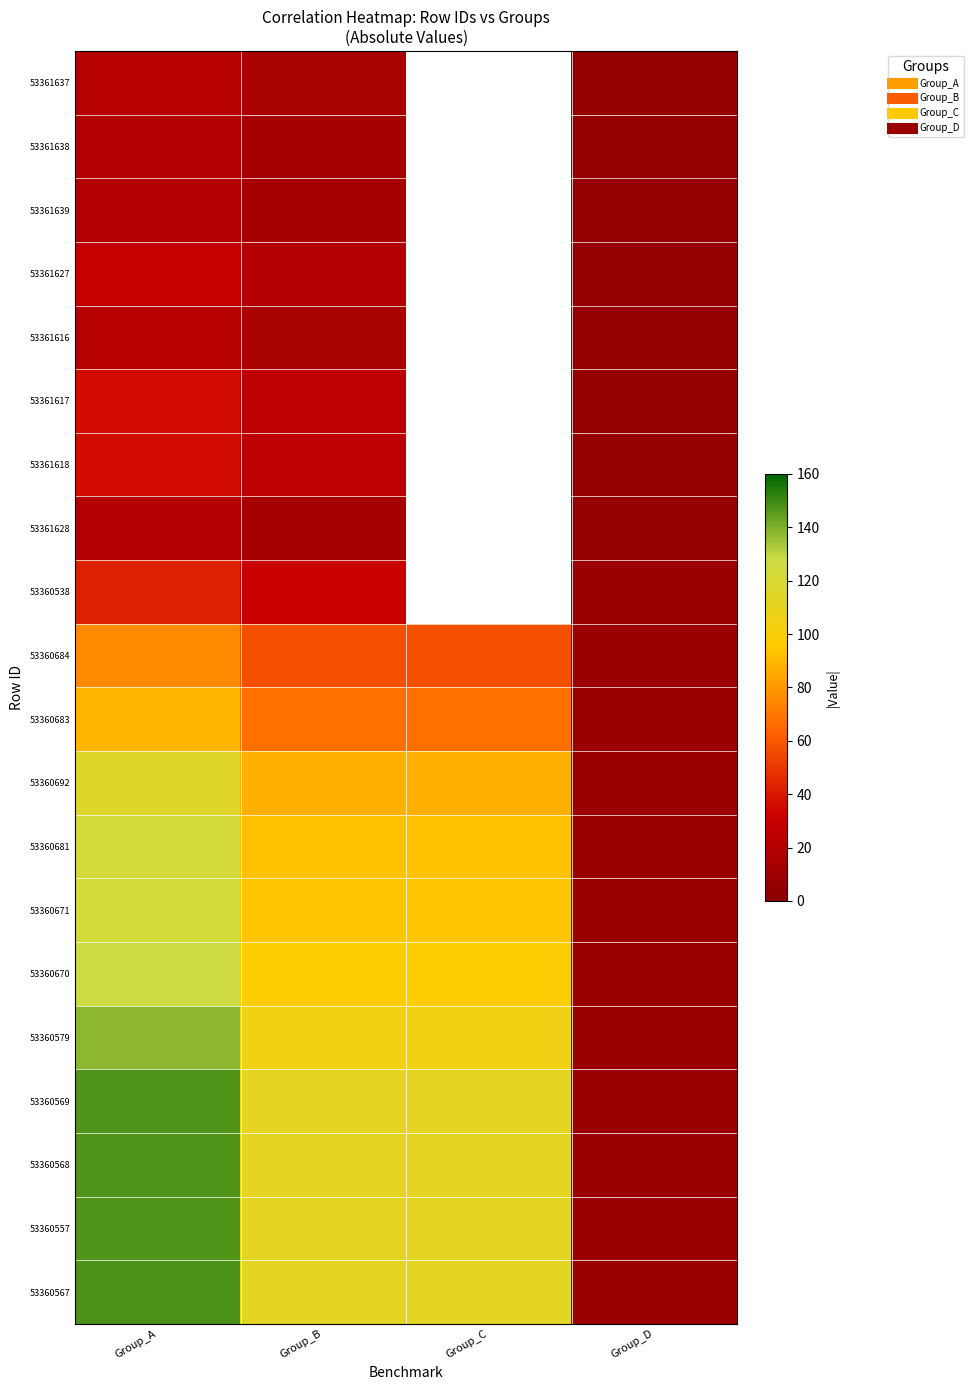

Count the 53360569 values in the range 112 to 147.

3